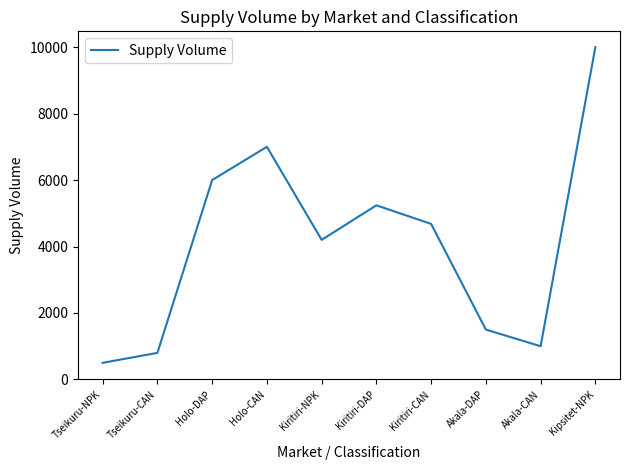

What is the minimum value shown in the chart?

500